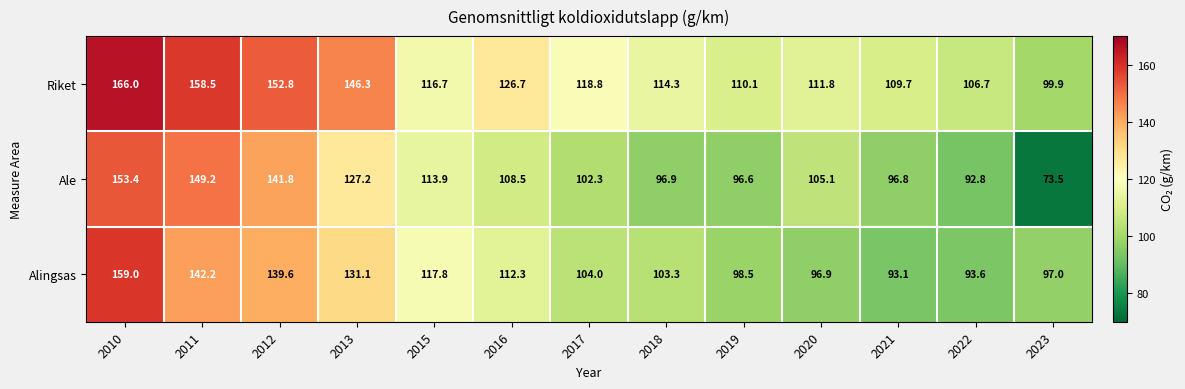

List the labels in order of Alingsas value, largest first.

2010, 2011, 2012, 2013, 2015, 2016, 2017, 2018, 2019, 2023, 2020, 2022, 2021